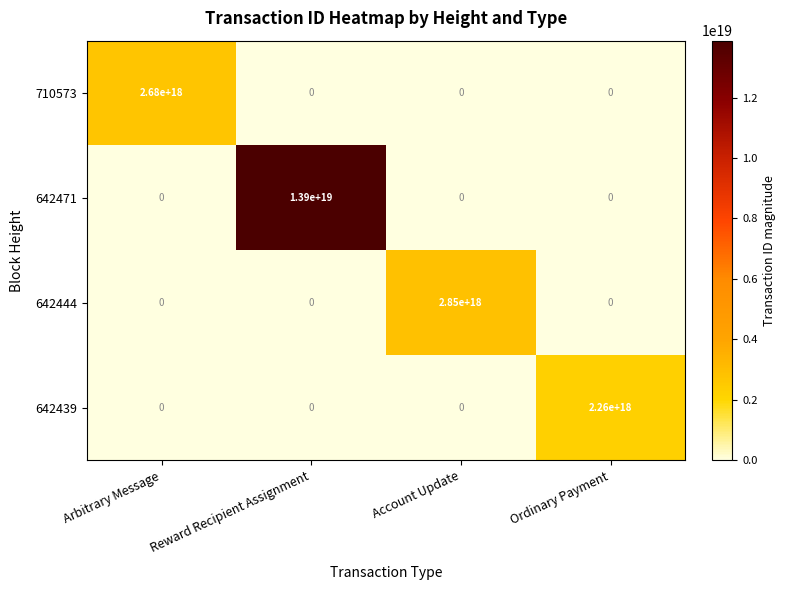

How many series are shown in this chart?

4